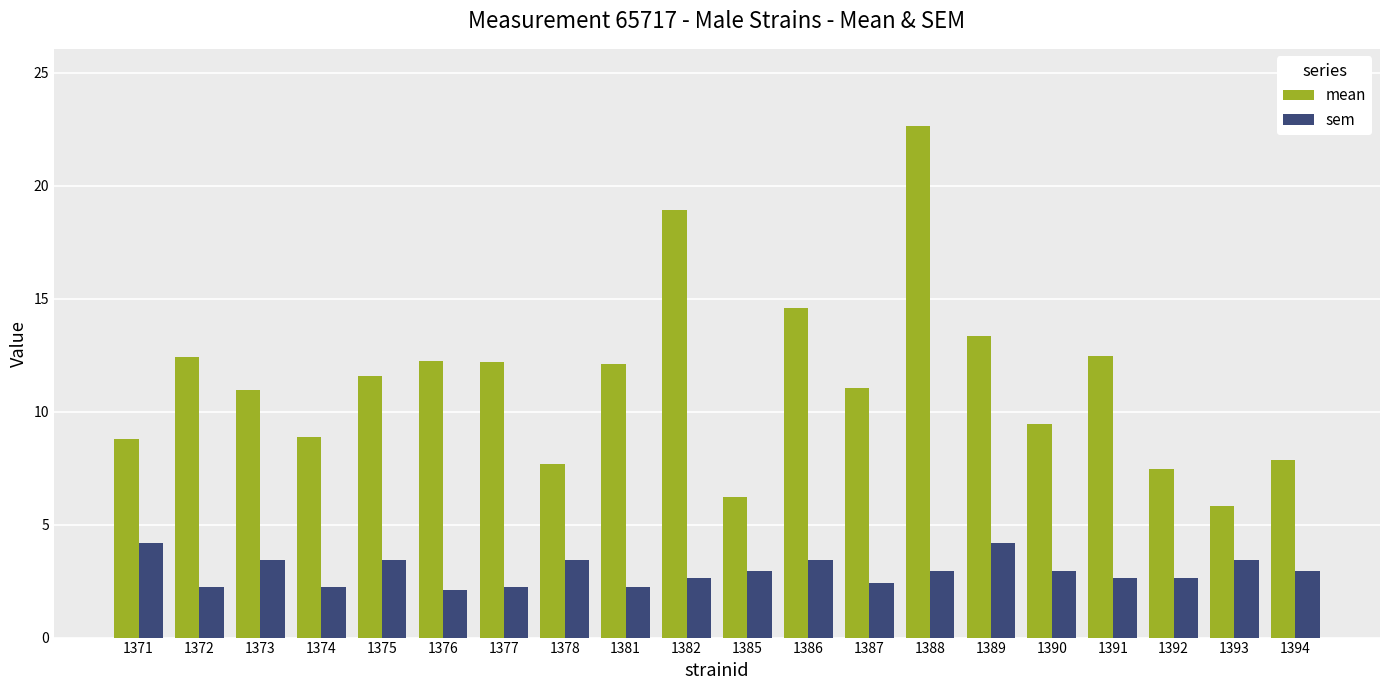

Is it true that mean equals 12.4 at 1372?

True